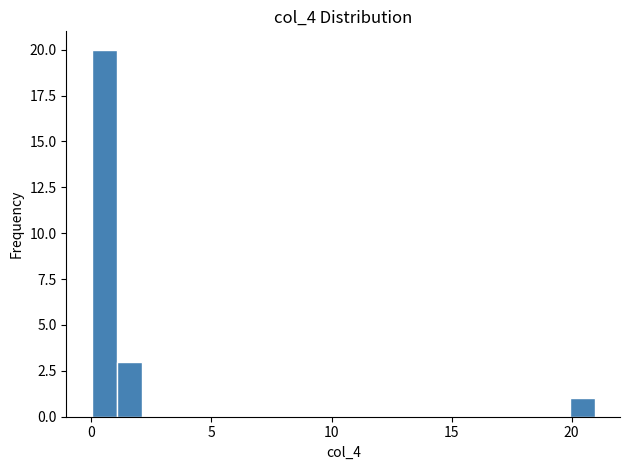

Read against the x-axis, roughly where is the centre of the tallest bar?

0.5